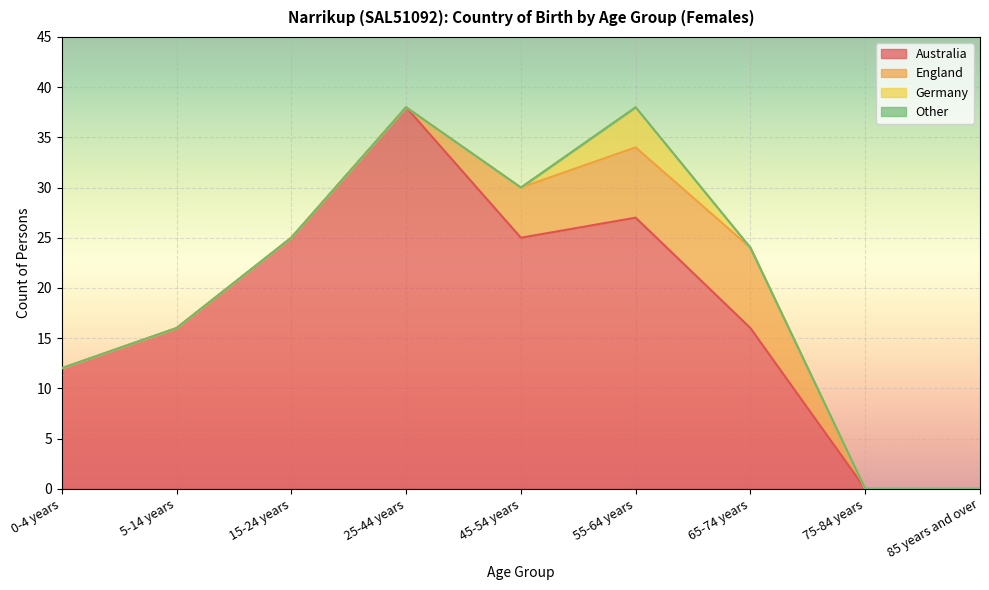

Is the value of Other at 25-44 years greater than the value of England at 5-14 years?

No